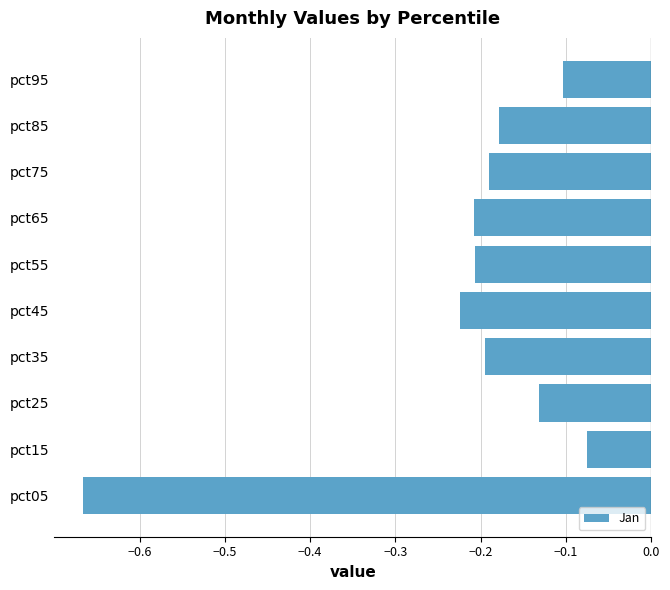

Which label corresponds to the smallest value in the chart?

pct05